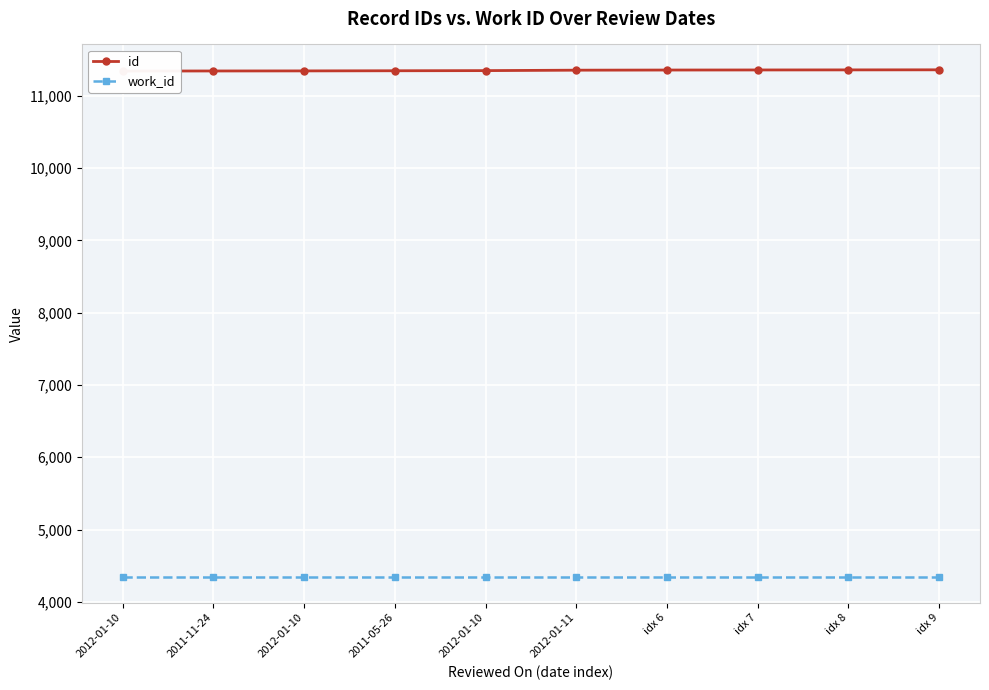

What is the approximate value of work_id at idx 9?

4339